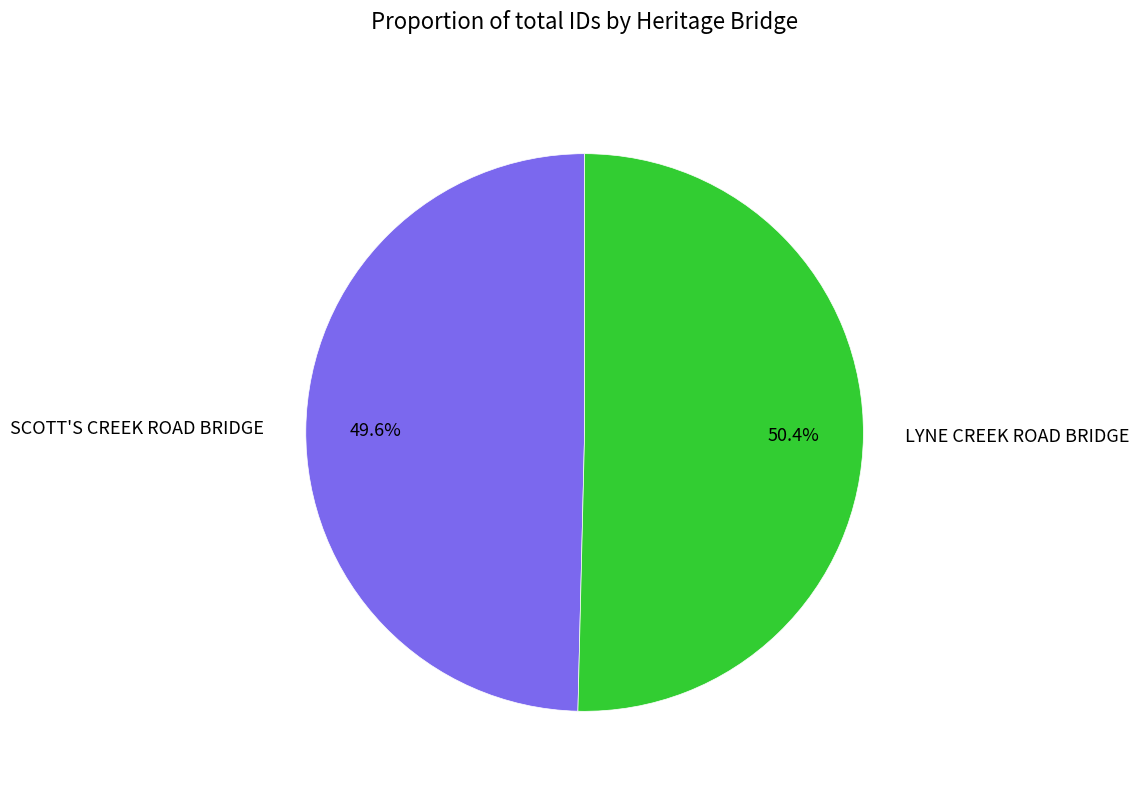

To the nearest percent, what is the difference between the SCOTT'S CREEK ROAD BRIDGE and LYNE CREEK ROAD BRIDGE slice percentages?

1%